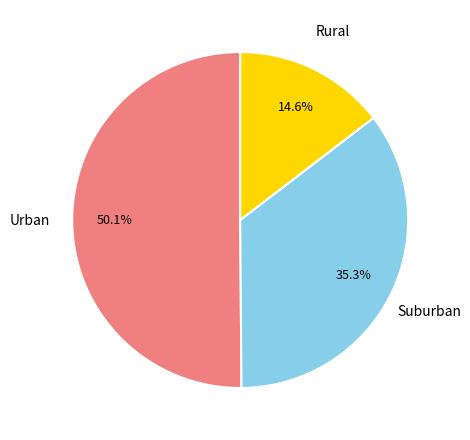

How many segments does this pie chart have?

3